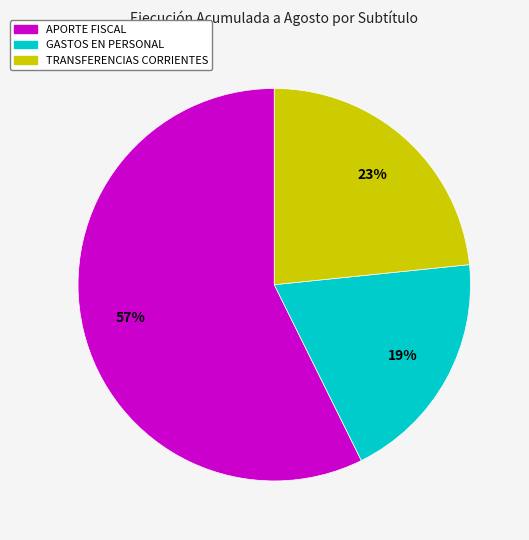

To the nearest percent, what is the difference between the largest and smallest slice percentages?

38%